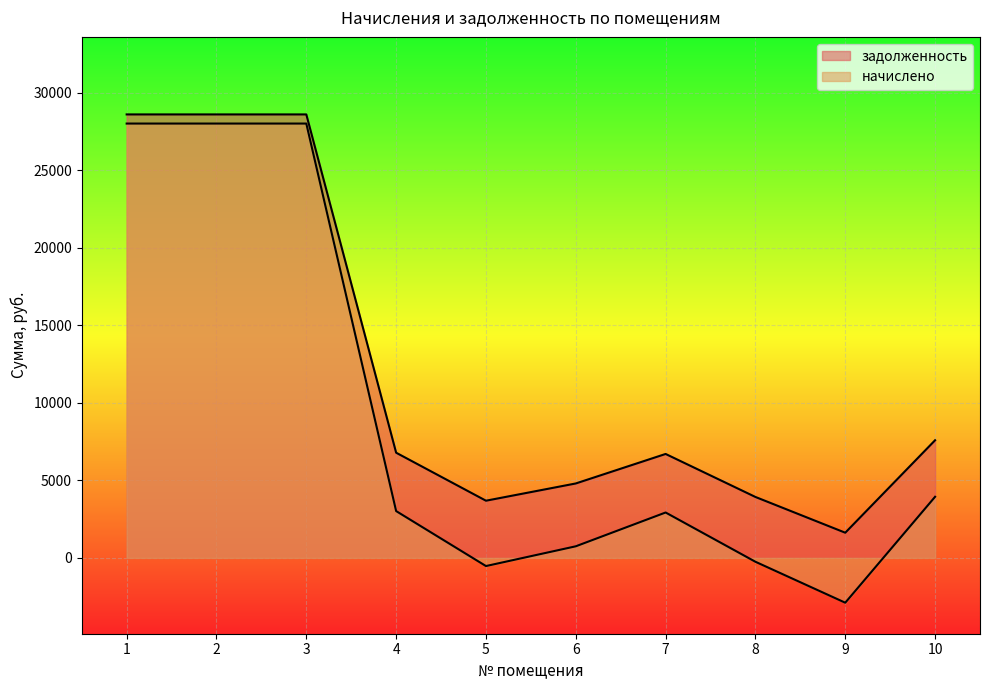

At which label is начислено closest to 12557?

10